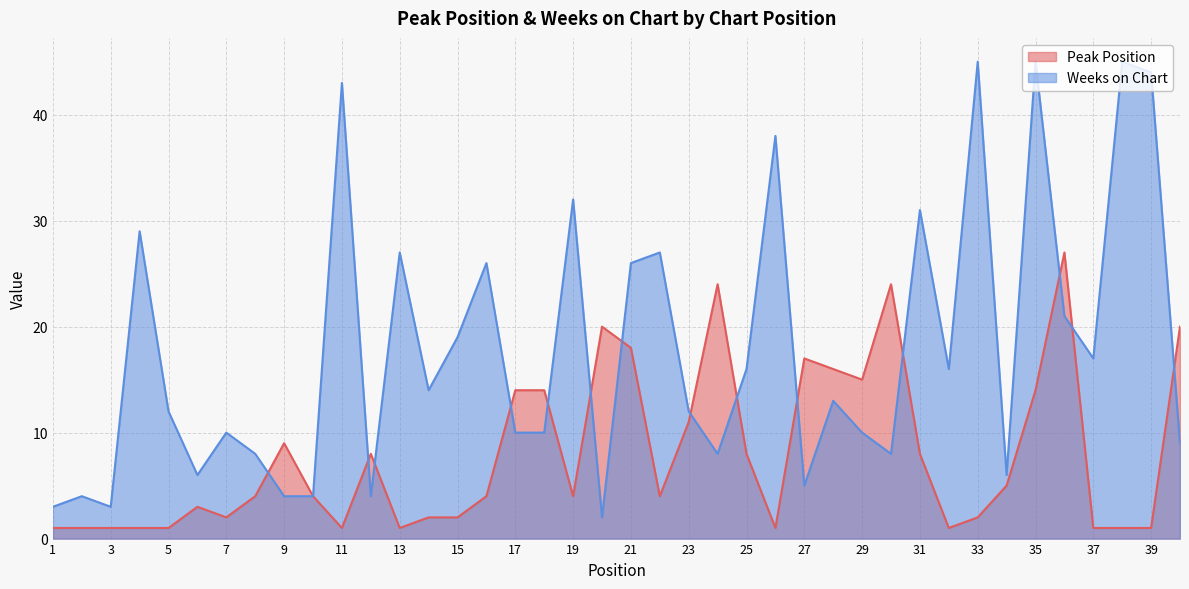

List the series in order of their peak value, highest first.

Weeks on Chart, Peak Position